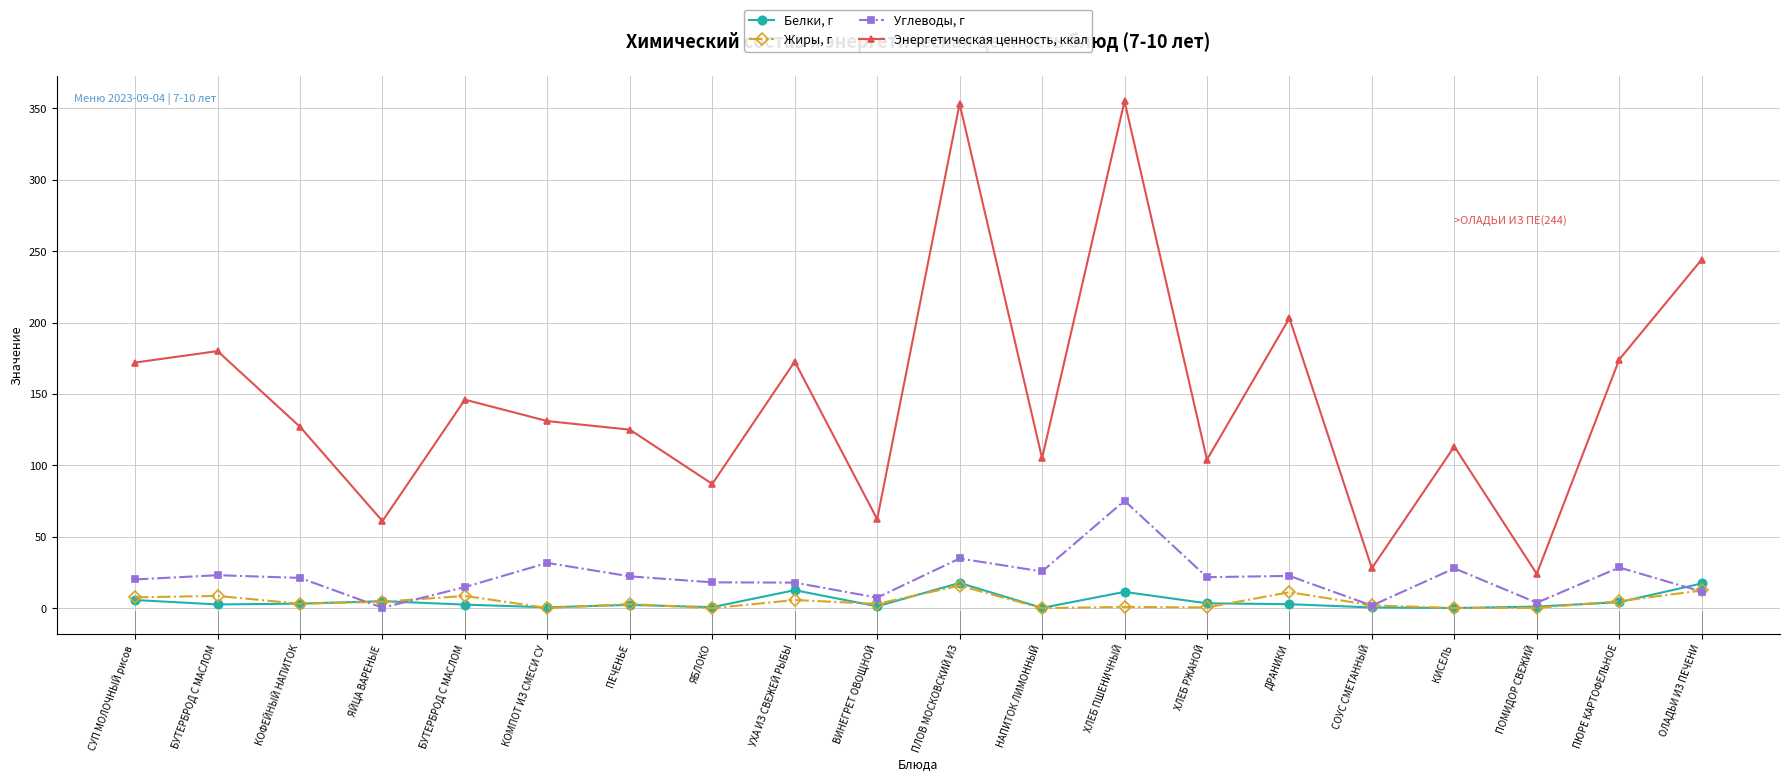

Is it true that Энергетическая ценность, ккал equals 272.8 at БУТЕРБРОД С МАСЛОМ?

False